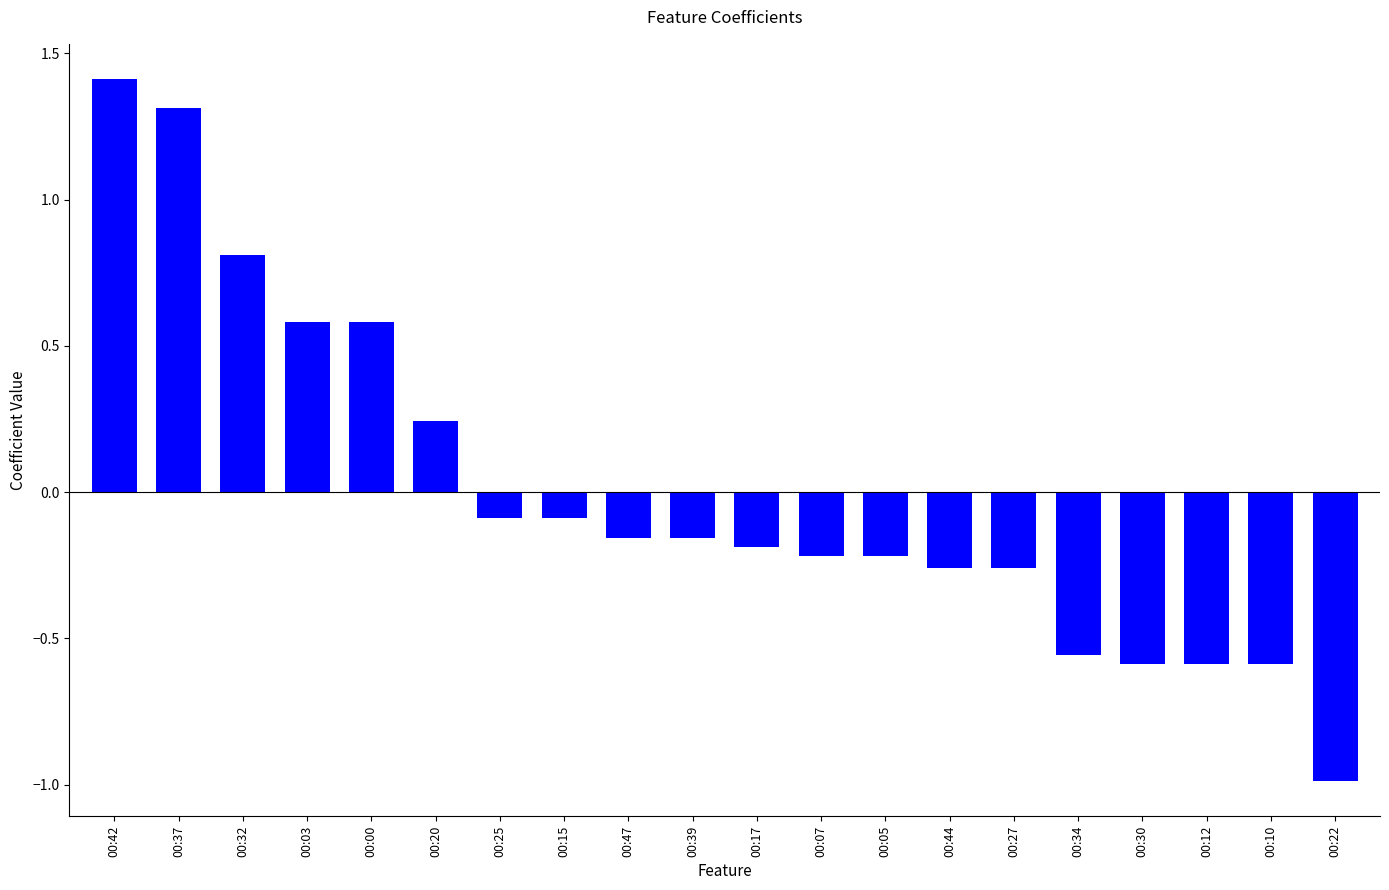

Is it true that the value at 00:47 is -0.2?

True